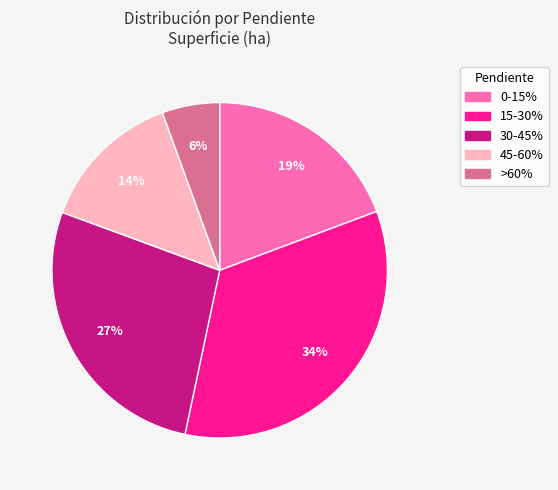

What is the ratio of the value at 0-15% to the value at 45-60%?

1.4